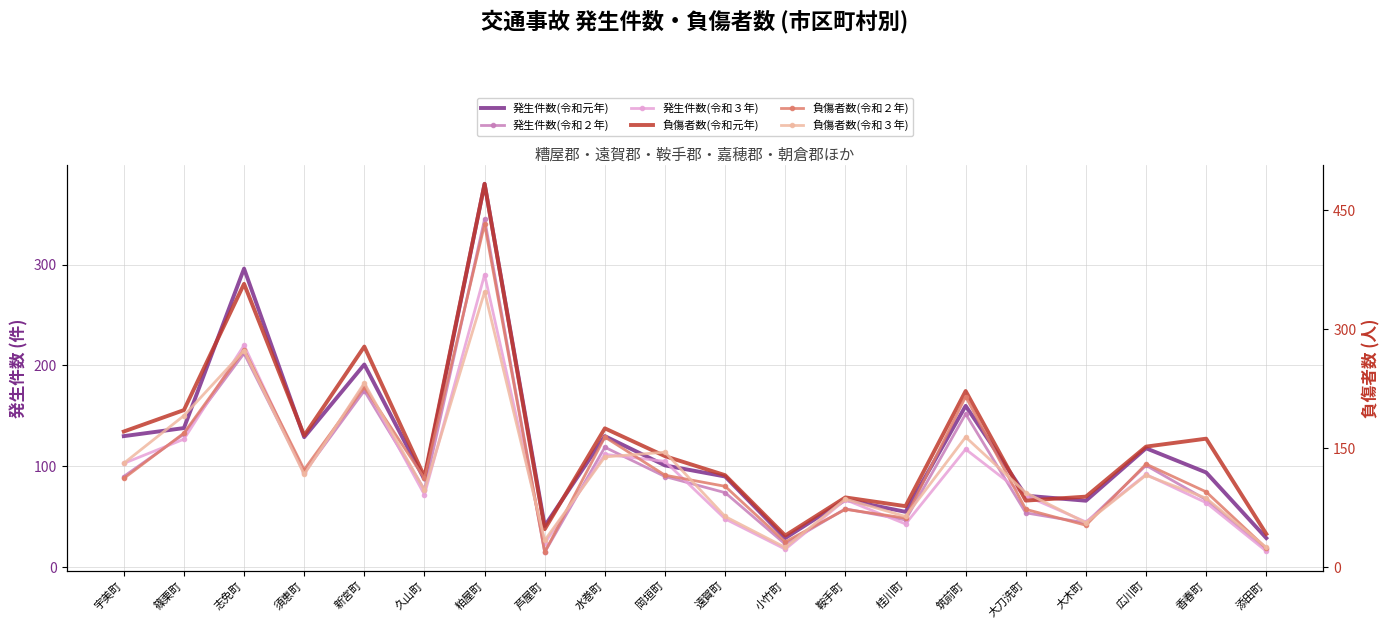

What is the maximum value shown in the chart?

483